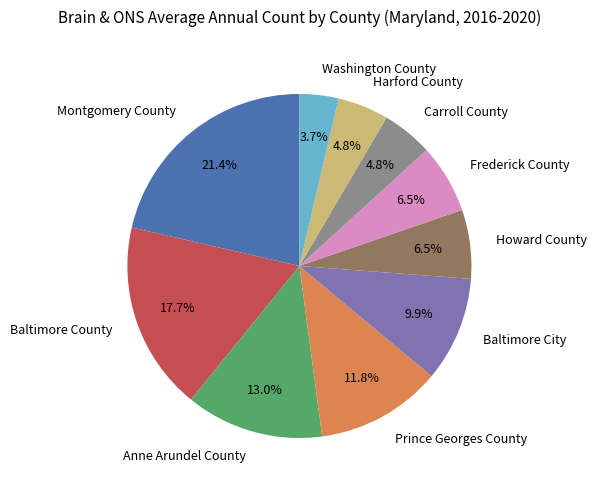

The Harford County slice represents 5% of the pie. True or false?

True